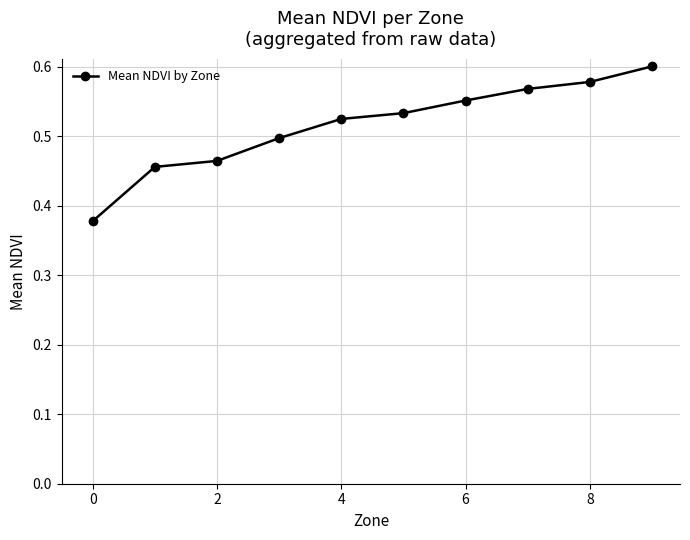

What is the sum of all values?

5.2